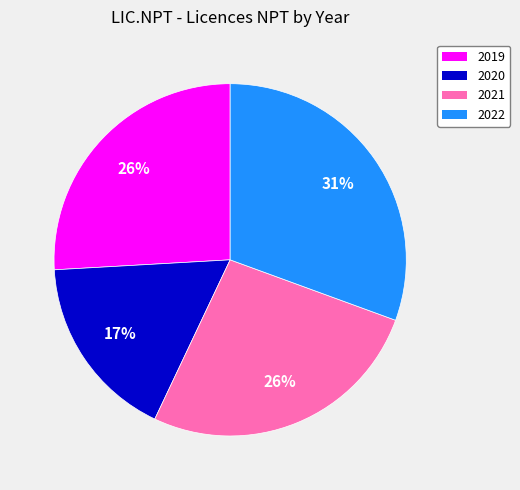

Which has a higher value, 2022 or 2019?

2022